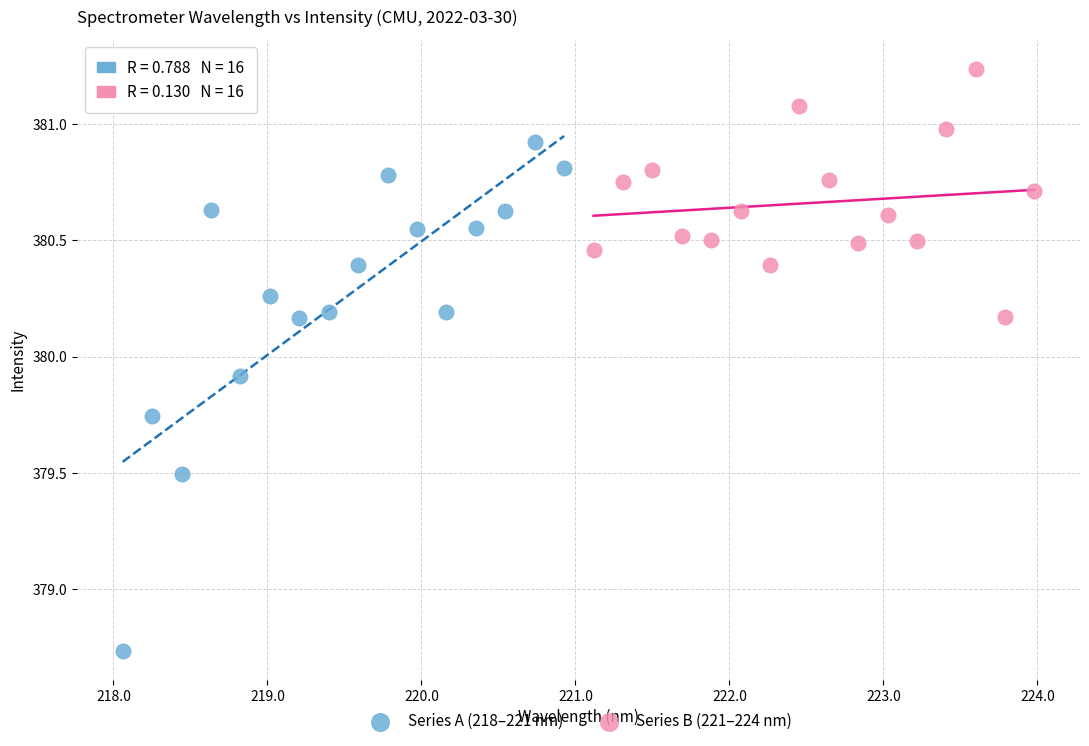

Which series reaches the maximum Y coordinate?

Series B (221–224 nm)